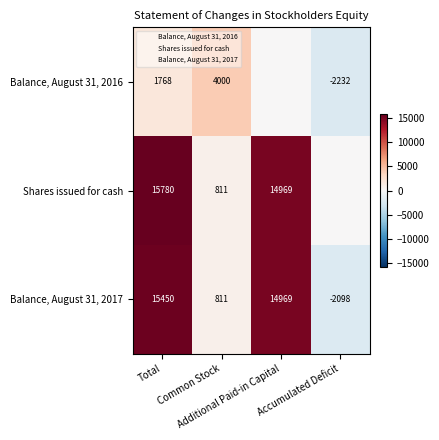

What is the sum of all Balance, August 31, 2017 values?

29132